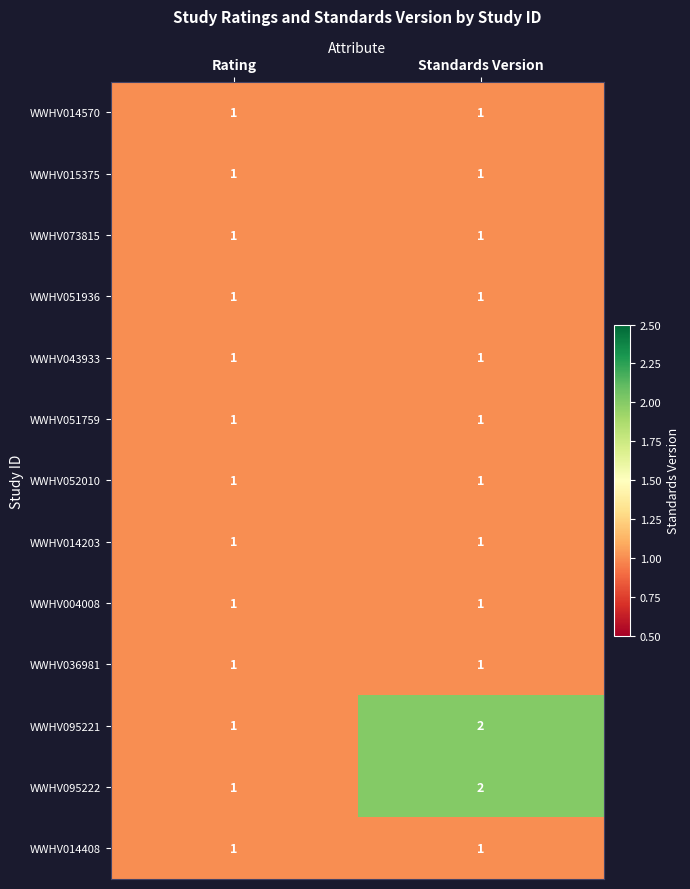

What is the sum of the WWHV095222 values at Rating and Standards Version?

3